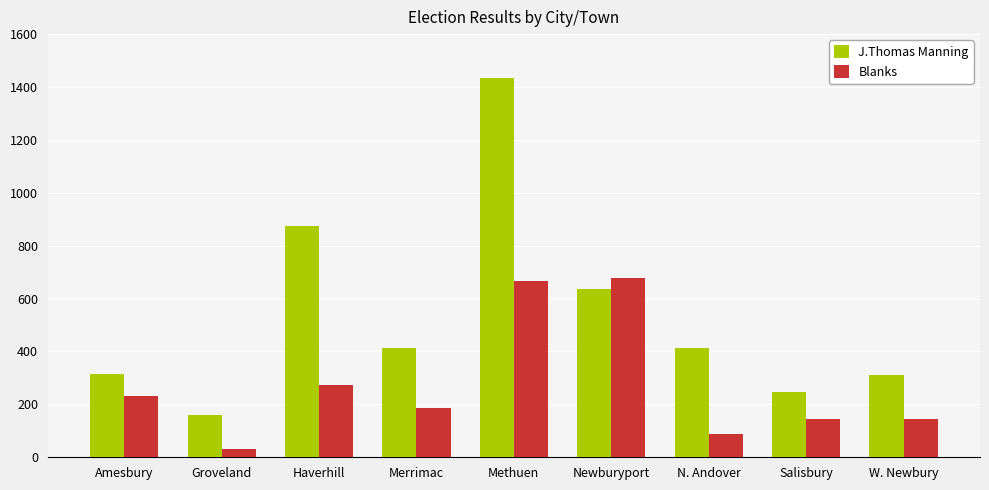

How many series are shown in this chart?

2